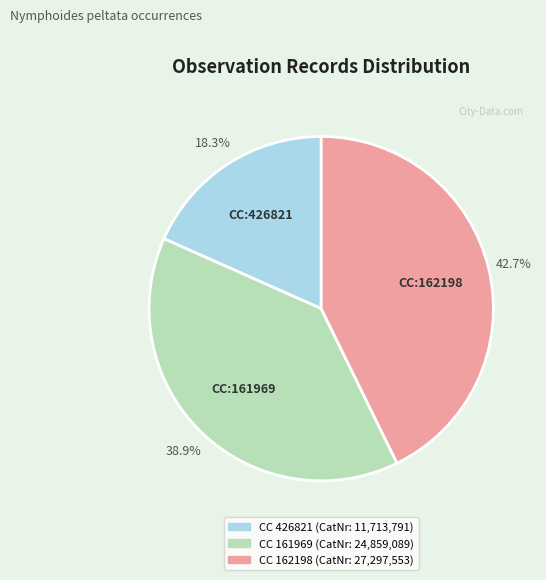

Count the number of slices in the pie.

3